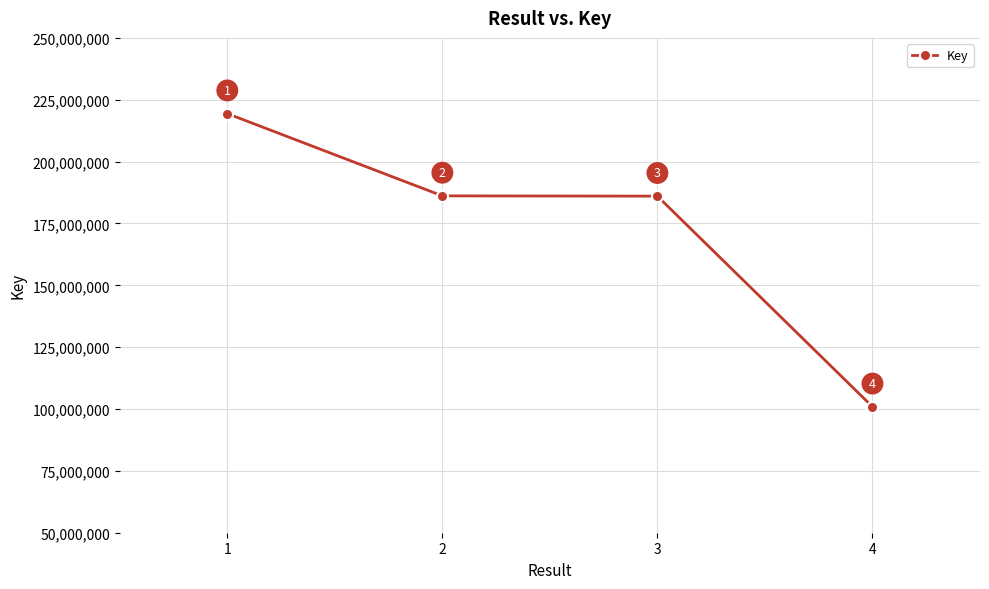

The chart shows a value of 69435782 at 2. True or false?

False